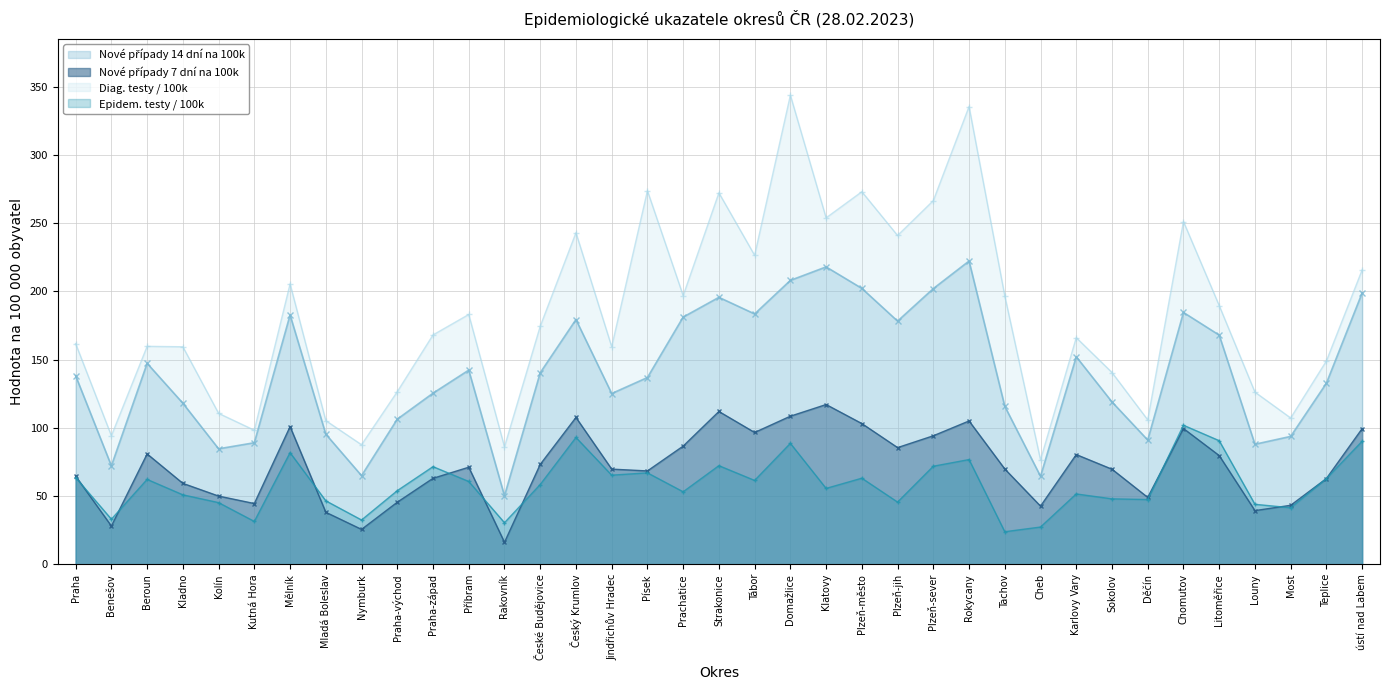

Which series has the largest range (max minus min)?

Diag. testy / 100k